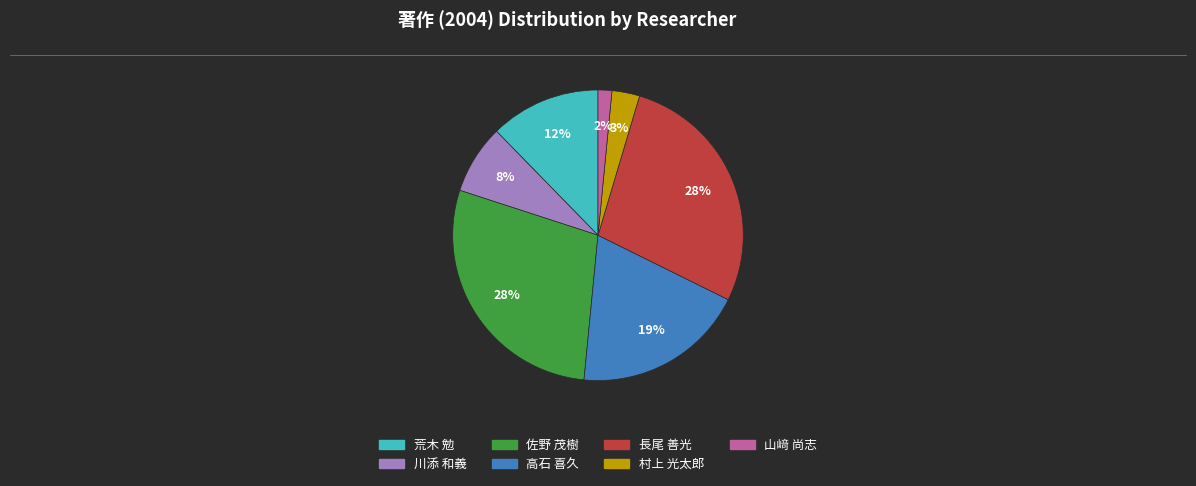

Which has a higher value, 山﨑 尚志 or 長尾 善光?

長尾 善光